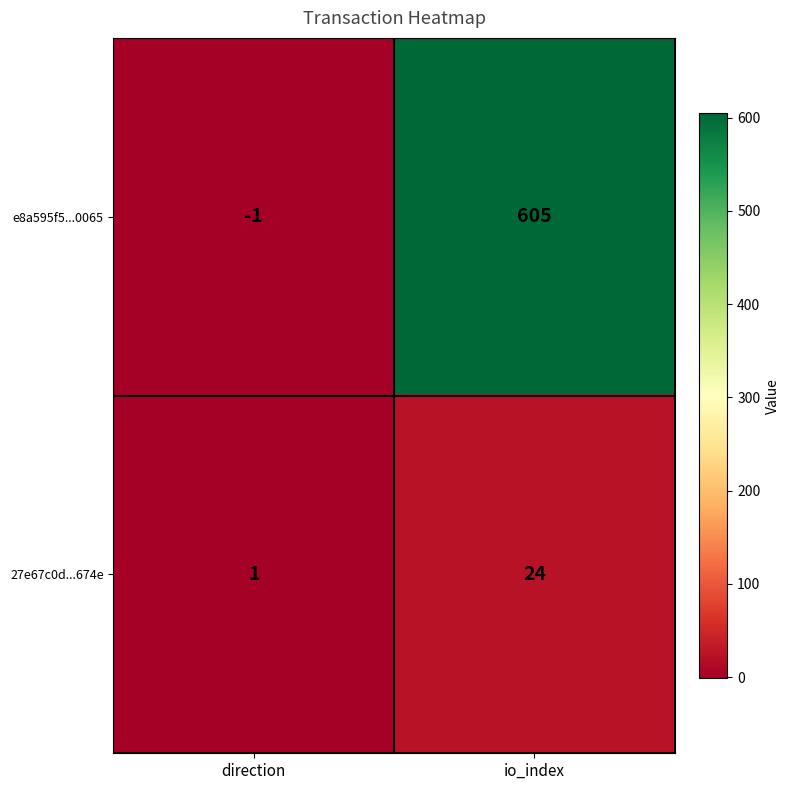

What is the difference between the highest and lowest values at direction?

2